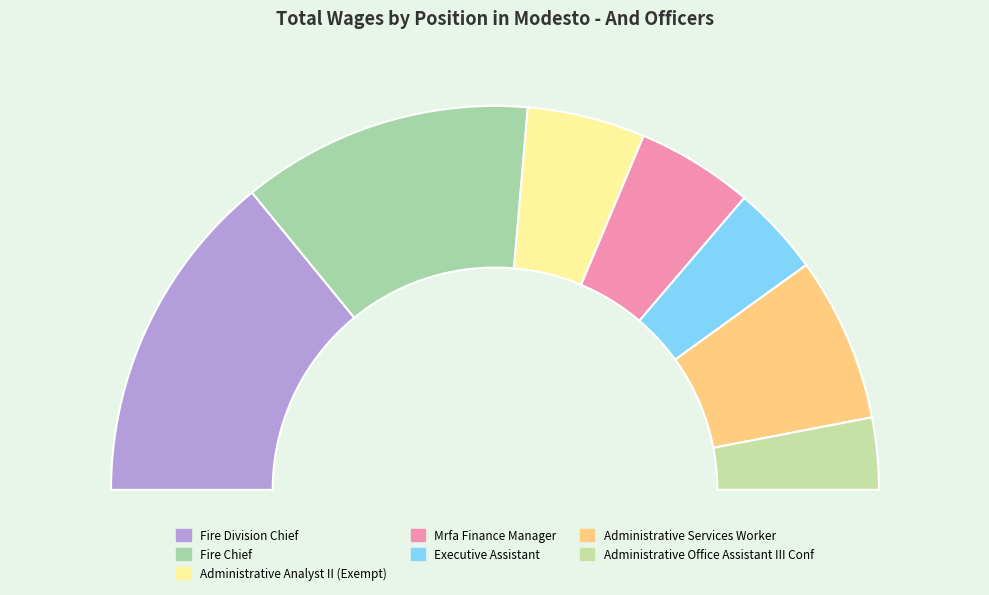

Combined, what portion of the pie is Administrative Office Assistant III Conf and Executive Assistant?

13.6%